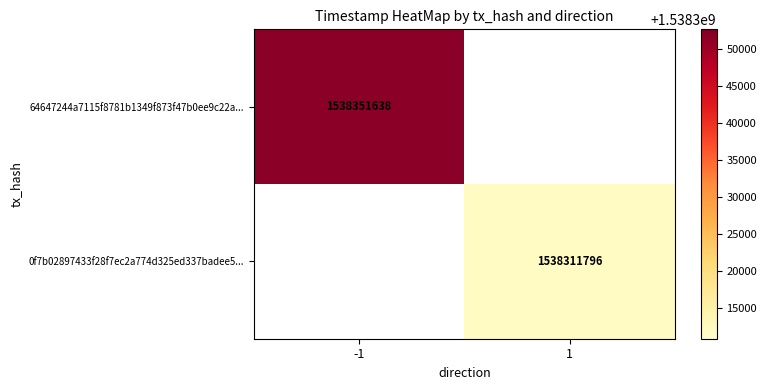

Which label corresponds to the largest value in the chart?

-1